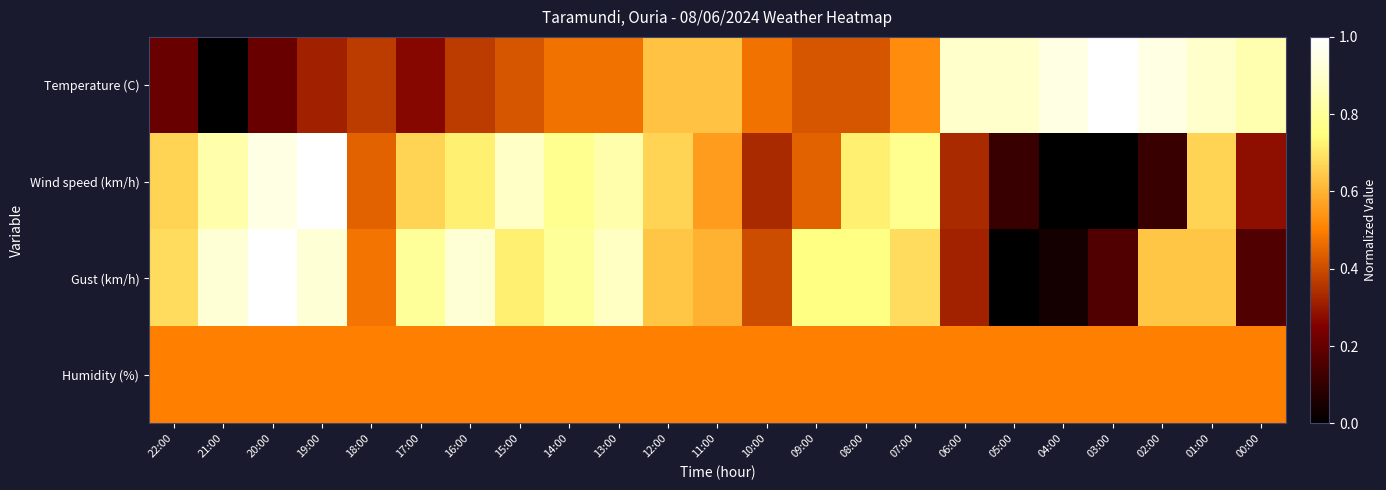

Which label corresponds to the smallest value in the chart?

21:00